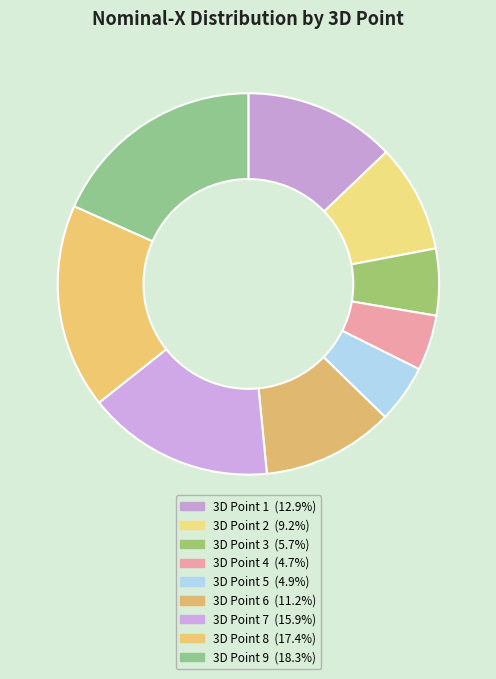

To the nearest percent, what is the average slice percentage?

11%